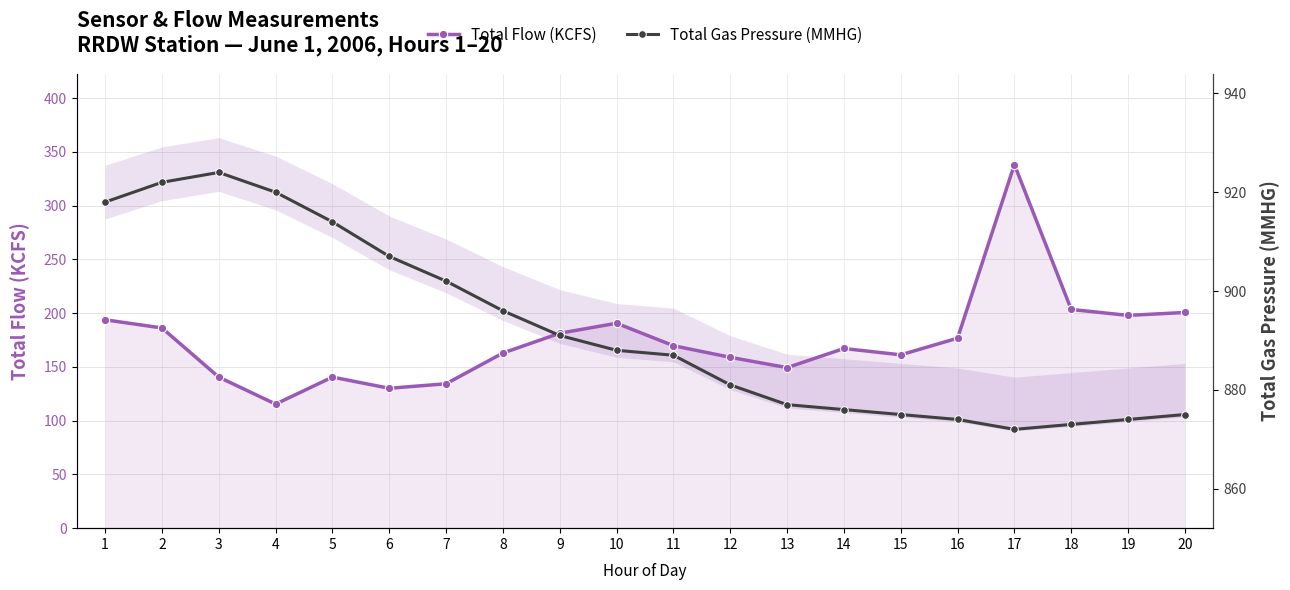

What is the difference between the Total Flow (KCFS) values at 10 and 9?

9.3